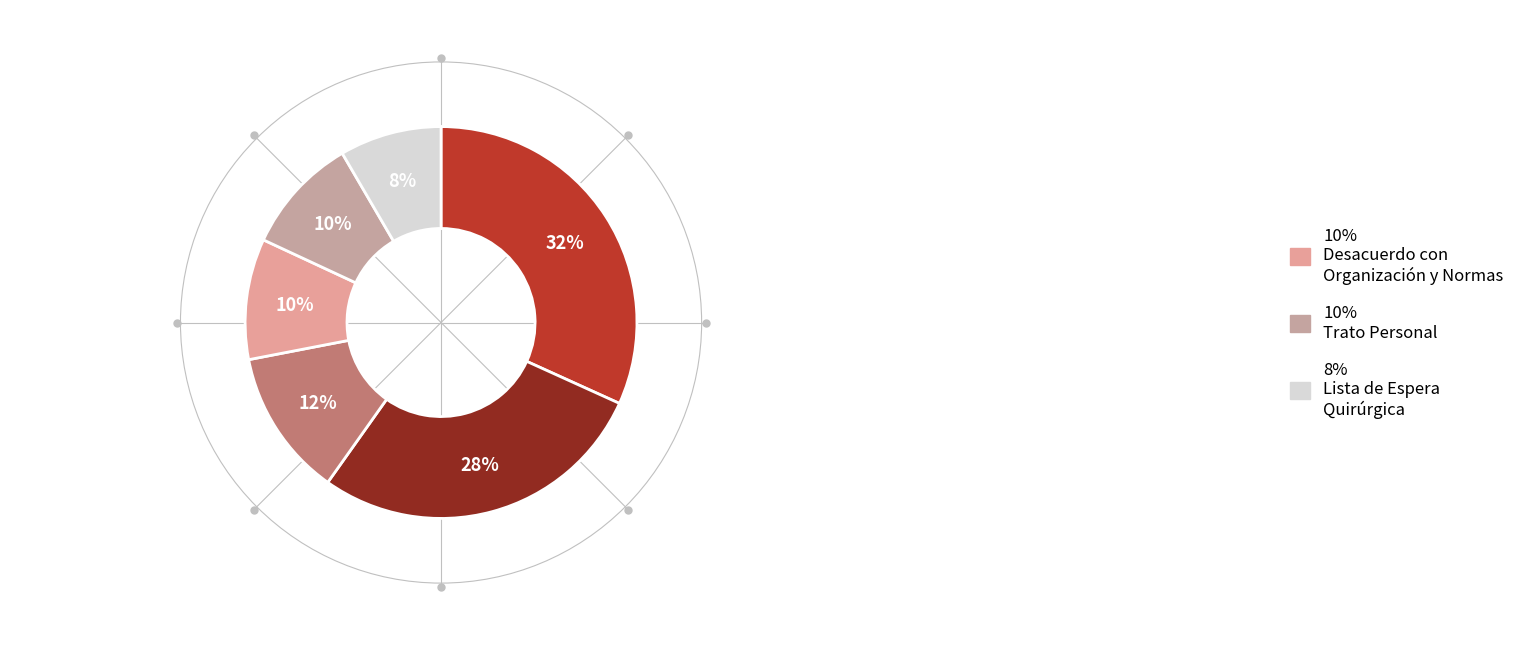

What is the largest slice in the pie chart?

Citaciones